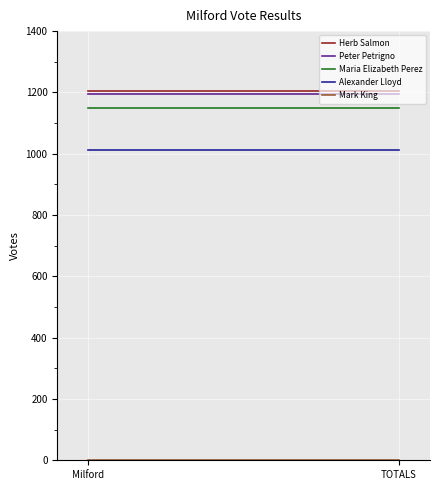

Which series changed the most between Milford and TOTALS?

Herb Salmon